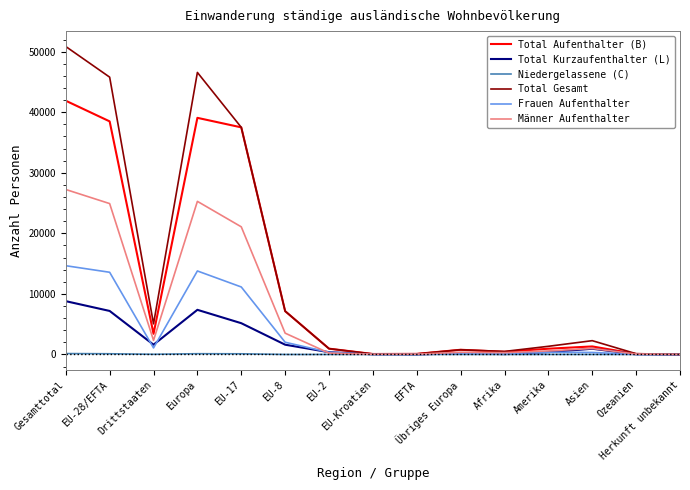

Which series has the widest spread of values?

Total Gesamt